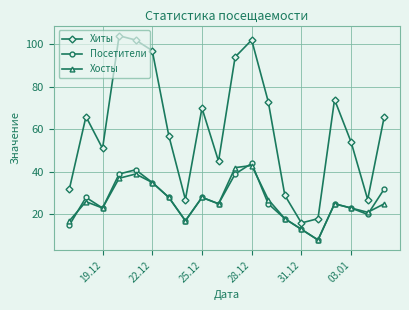

At how many categories does at least one series exceed 64?

10